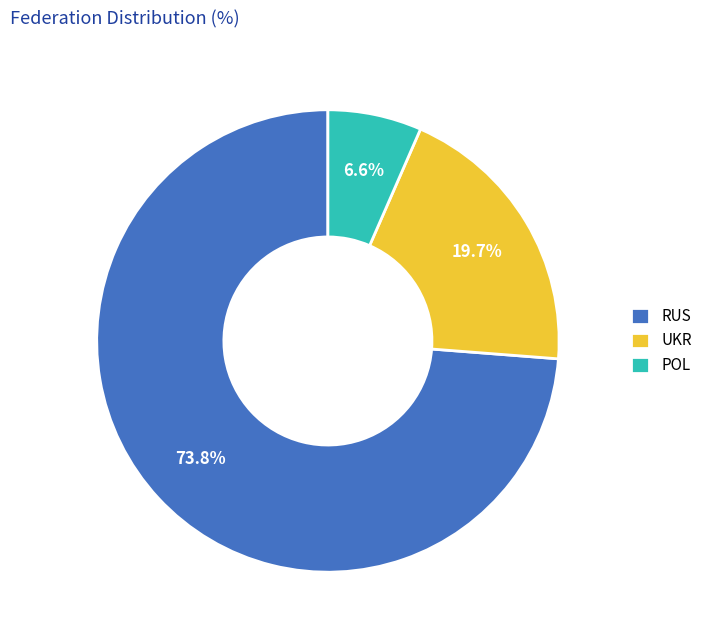

Does UKR account for over 50% of the chart?

No